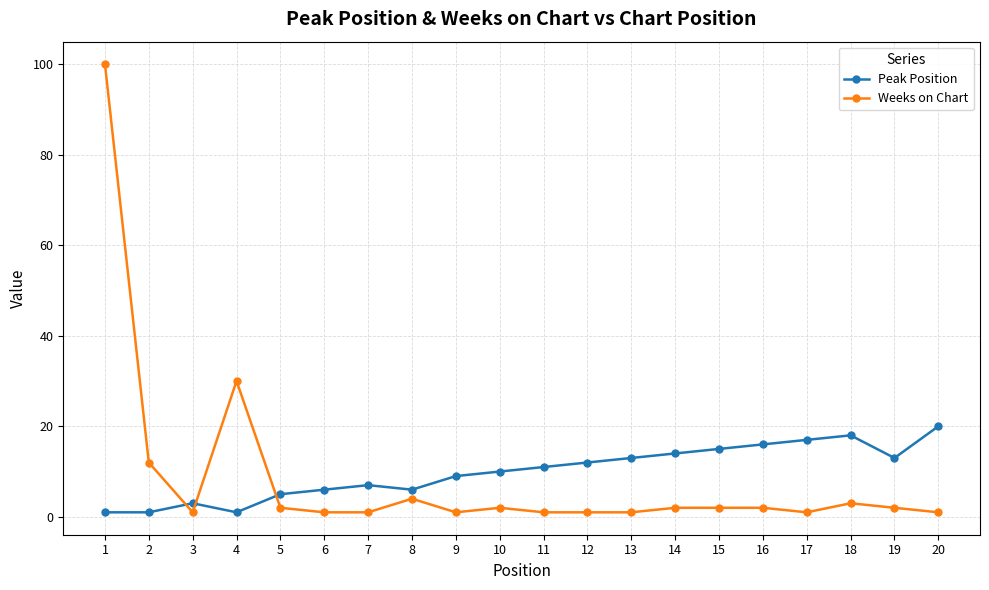

What is the minimum value for Weeks on Chart?

1